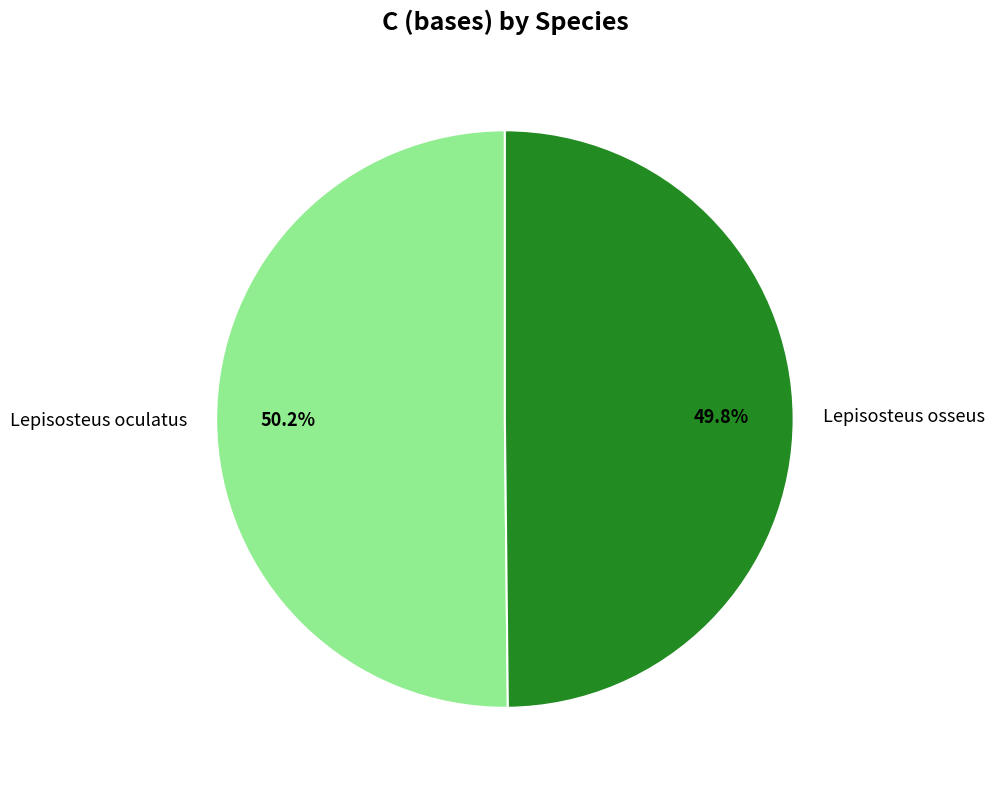

How many segments does this pie chart have?

2